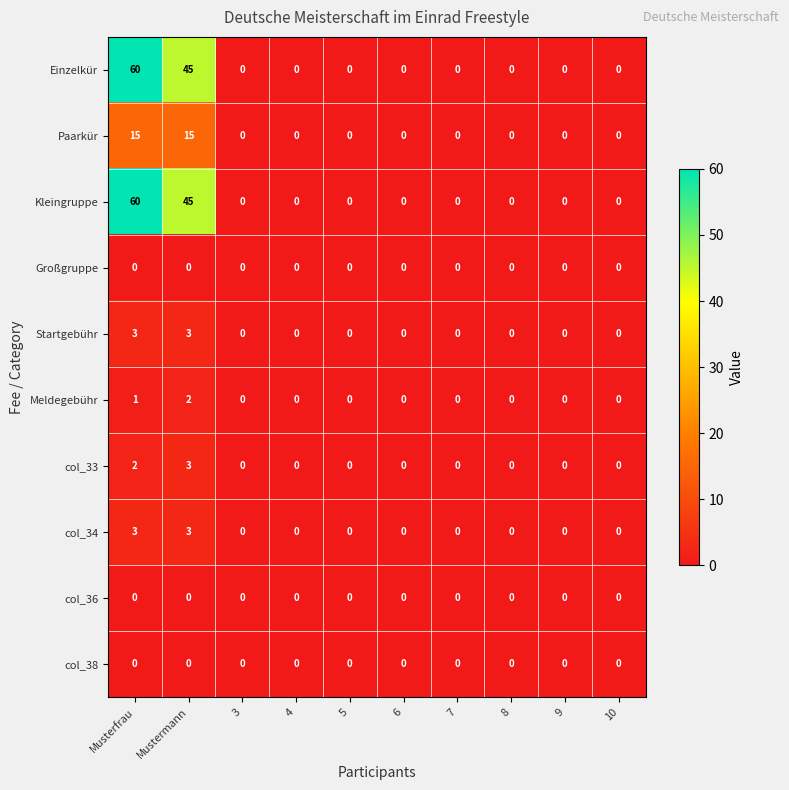

What is the difference between the maximum and minimum values in the Einzelkür series?

60